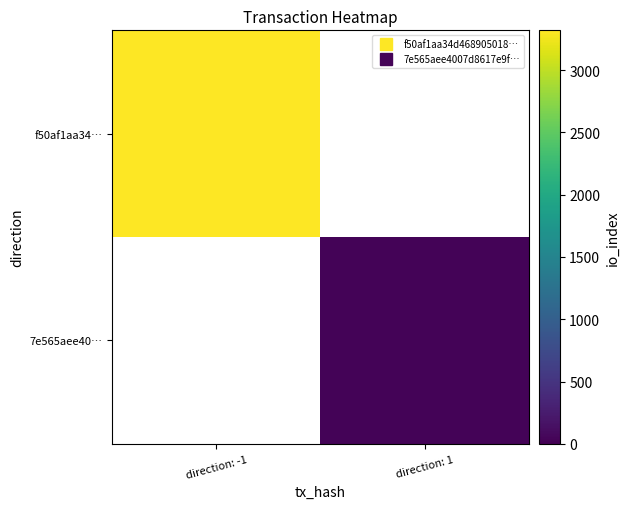

Rank the categories by 7e565aee40… value from highest to lowest.

direction: -1, direction: 1